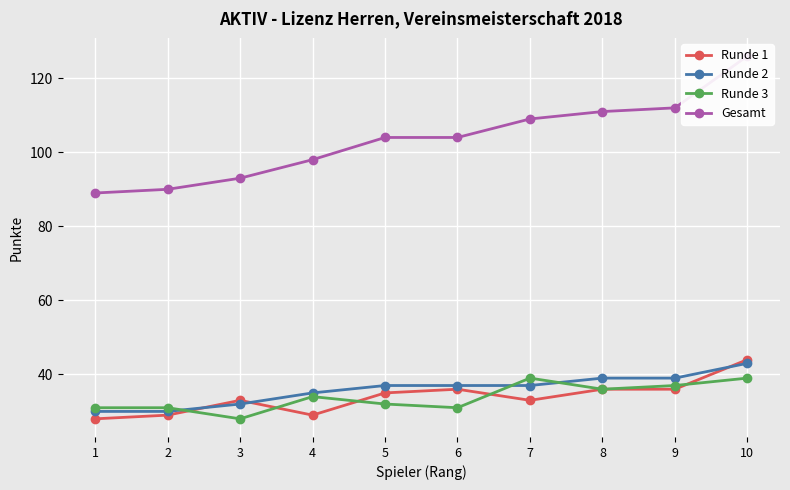

Reading right to left, extract all data points from this chart.

Runde 1: 10=44	9=36	8=36	7=33	6=36	5=35	4=29	3=33	2=29	1=28
Runde 2: 10=43	9=39	8=39	7=37	6=37	5=37	4=35	3=32	2=30	1=30
Runde 3: 10=39	9=37	8=36	7=39	6=31	5=32	4=34	3=28	2=31	1=31
Gesamt: 10=126	9=112	8=111	7=109	6=104	5=104	4=98	3=93	2=90	1=89